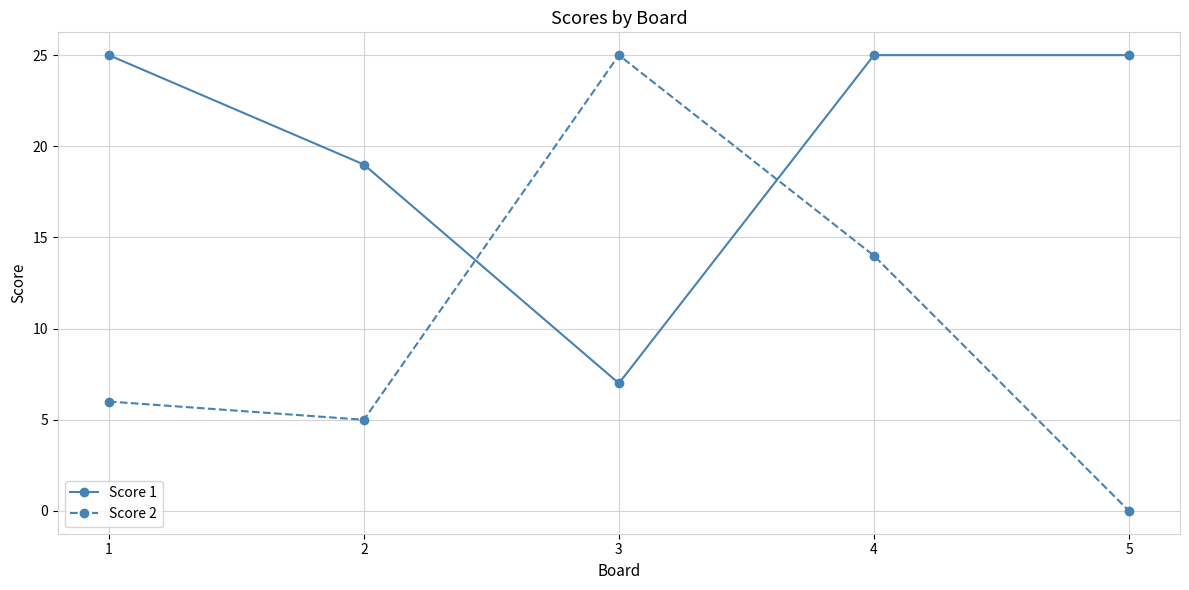

What is the value of the Score 2 point at the 4th from the left?

14